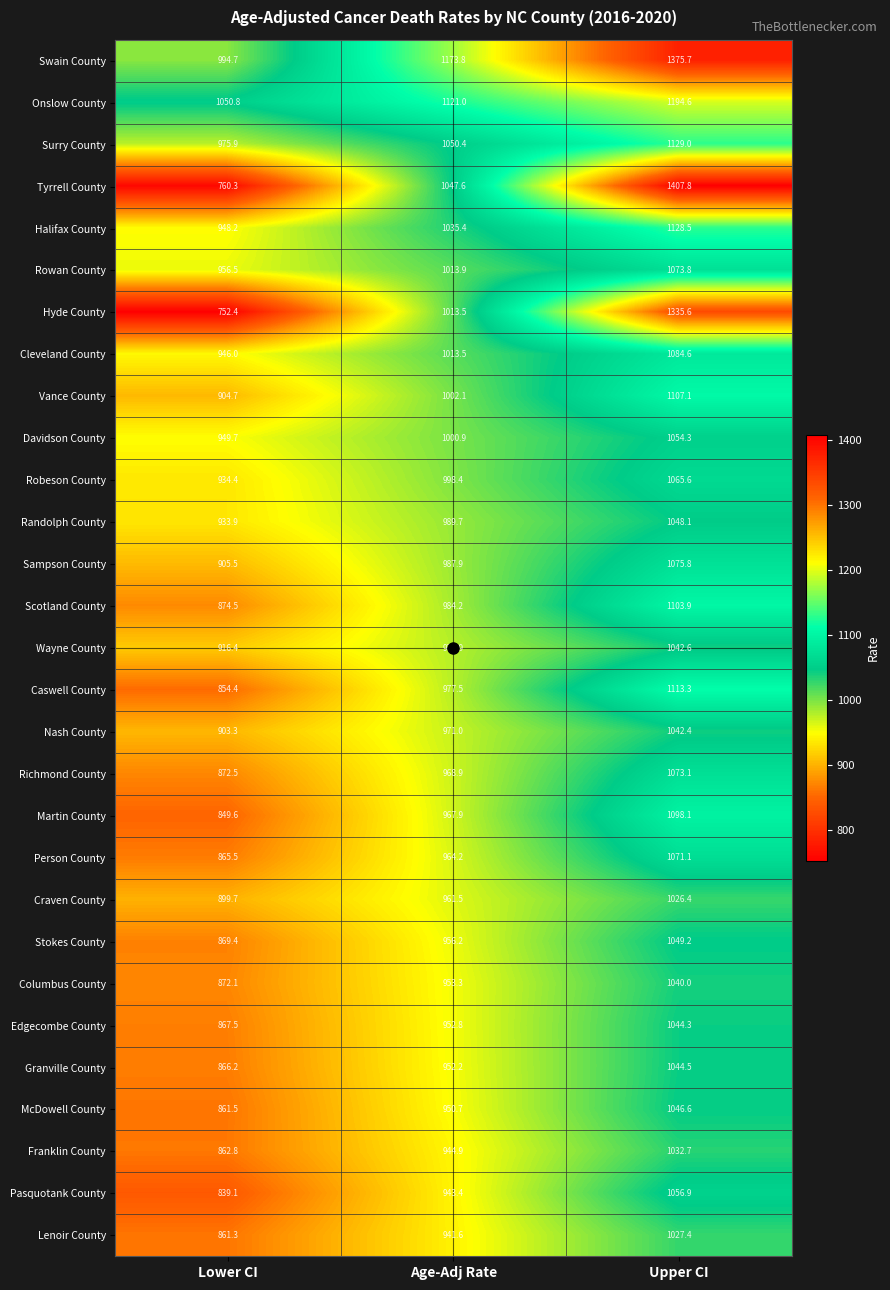

How many data points does each series have?

3